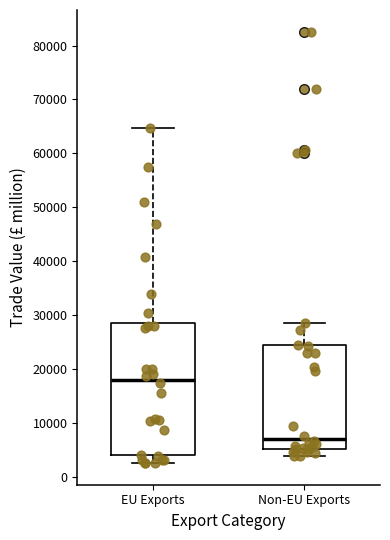

Reading left to right, read every box against the y-axis: the position of its median line, the range the box covers, and the ends of its whiskers. The values are not printed on the chart, so give them approximately, as read against the axis.

EU Exports: median 18000, box 4000 to 29000, whiskers 3000 to 65000
Non-EU Exports: median 7000, box 5000 to 24000, whiskers 4000 to 29000